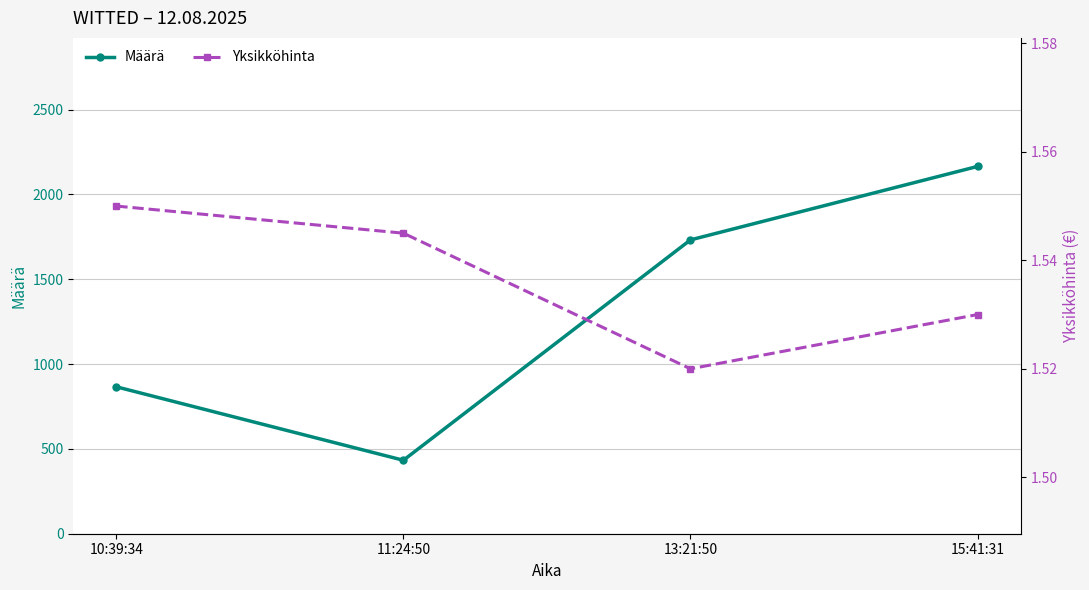

Where is the first local minimum for Yksikköhinta?

13:21:50